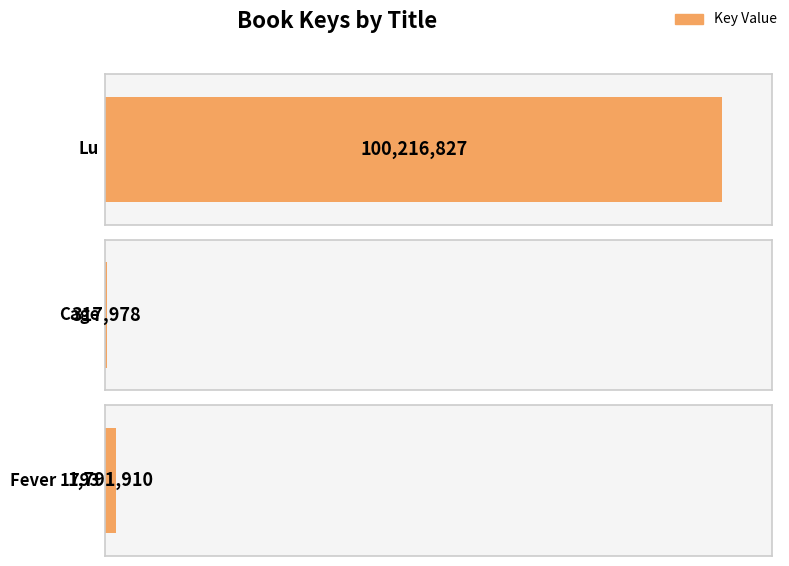

The chart shows a value of 100216827 at Lu. True or false?

True